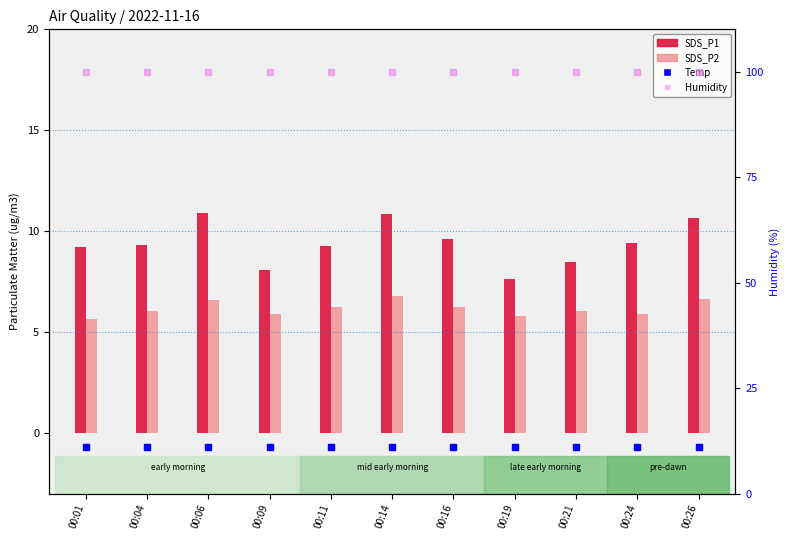

List the series in order of their peak value, lowest first.

SDS_P2, SDS_P1, Temp, Humidity